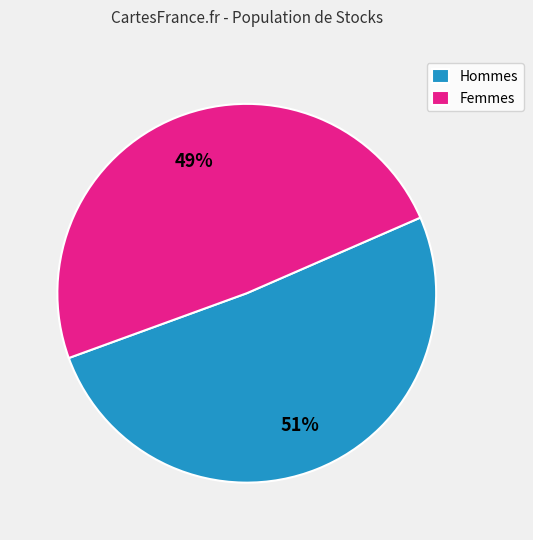

Is there a majority slice in this chart?

Yes